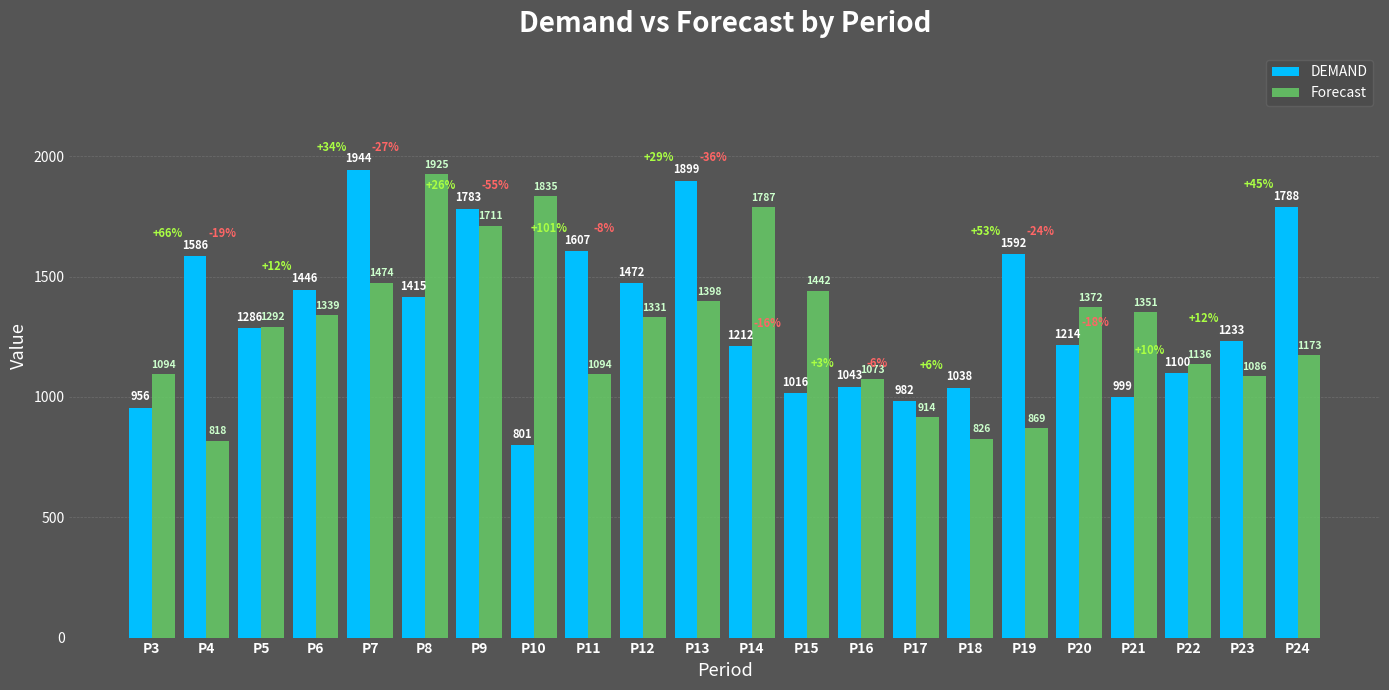

At which category is the sum across all series the highest?

P9